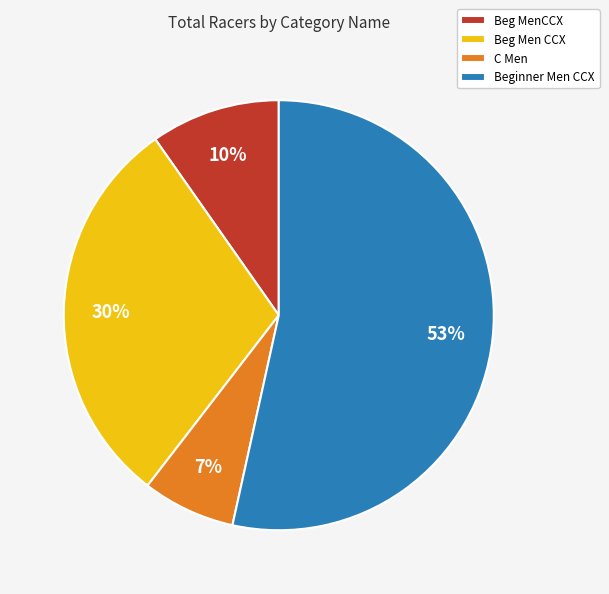

Approximately how many times larger is the value at Beg MenCCX compared to C Men?

1.4